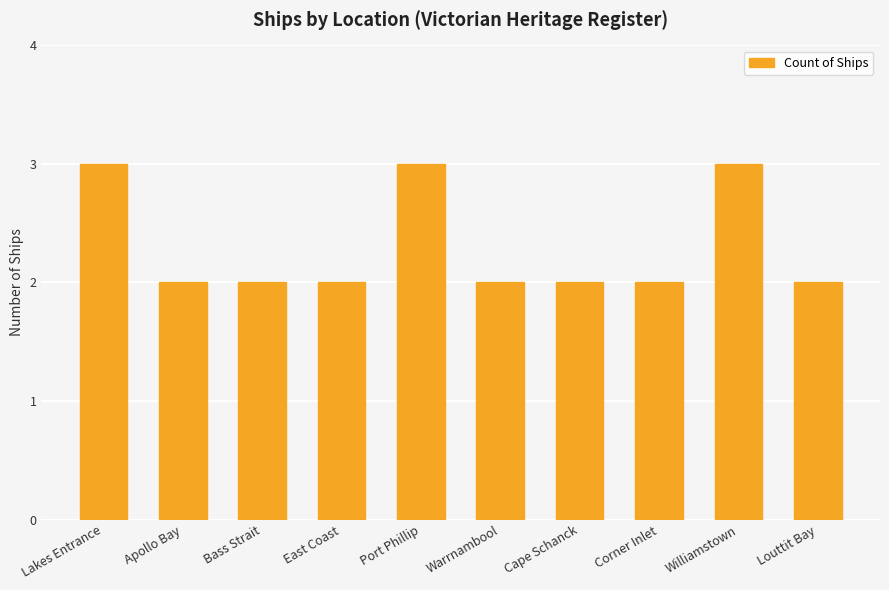

What is the average value?

2